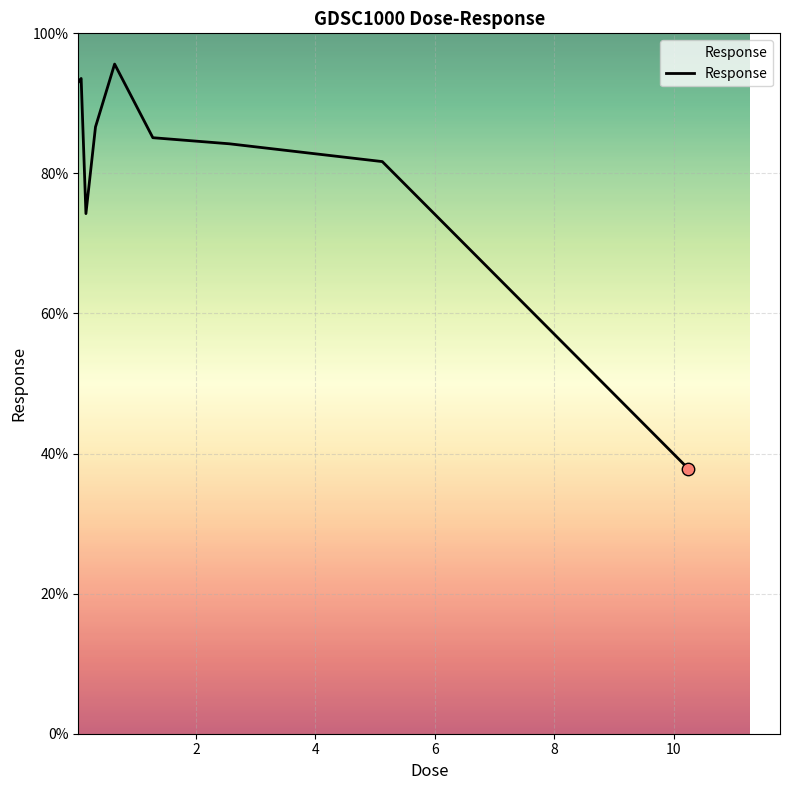

What is the difference between the maximum and minimum values?

57.8